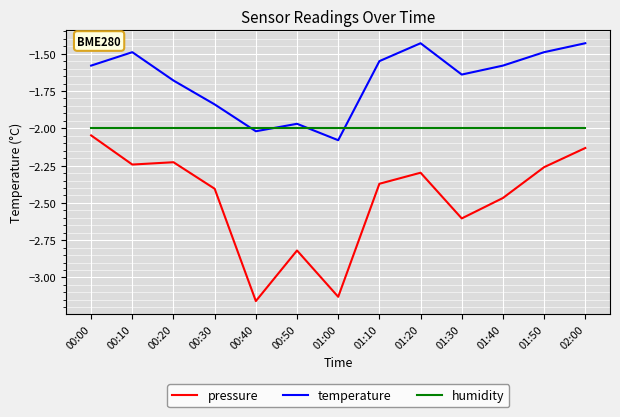

What is the sum of all humidity values?

-26.0